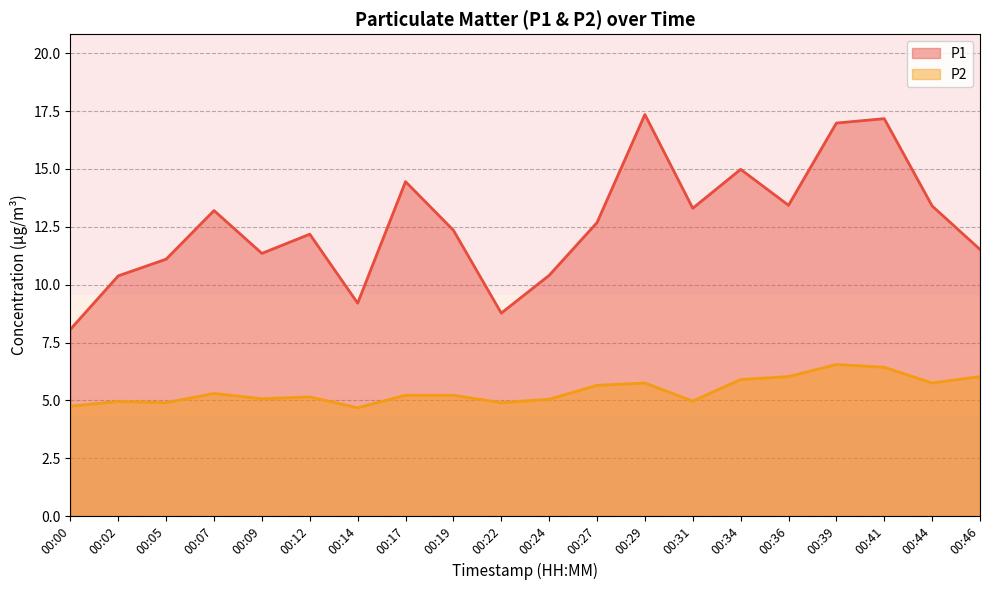

What is the difference between the maximum and minimum values in the P1 series?

9.3